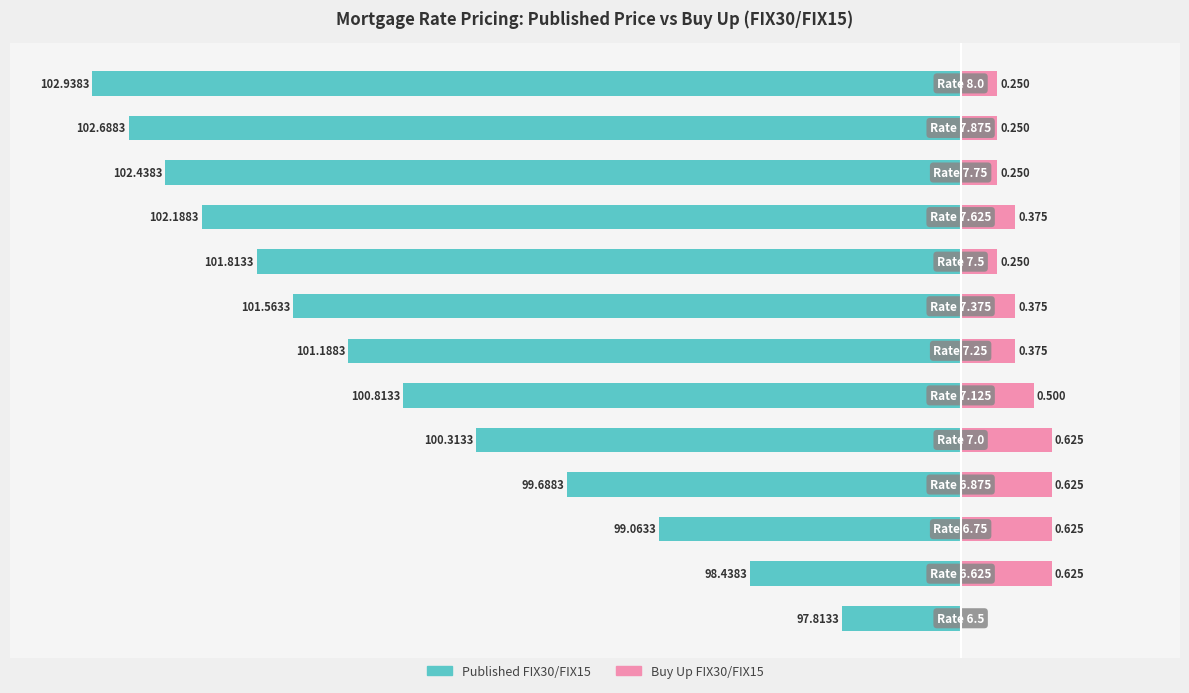

What is the difference between the Buy Up FIX30/FIX15 values at 3 and 10?

0.4